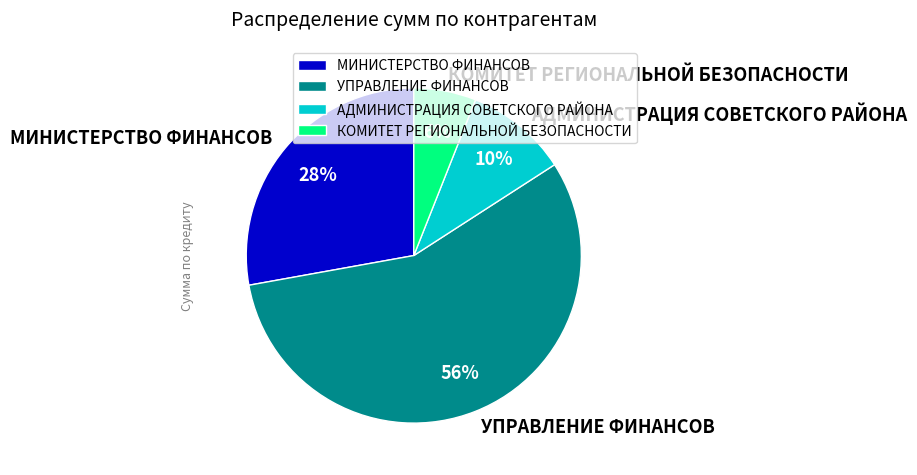

What is the smallest slice in the pie chart?

КОМИТЕТ РЕГИОНАЛЬНОЙ БЕЗОПАСНОСТИ